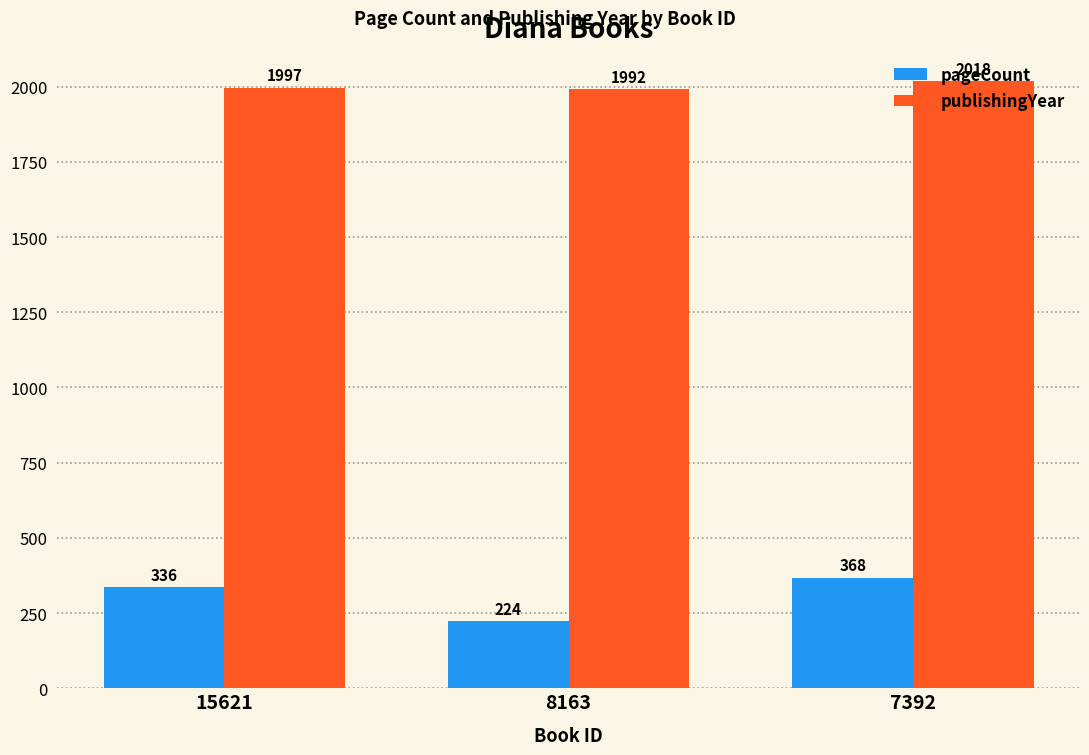

Are the bars horizontal?

No